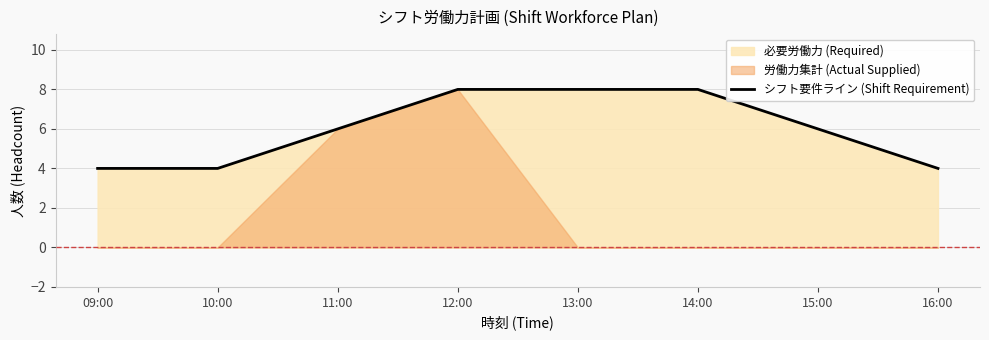

True or false: the data has more than 2 interior local peaks.

False